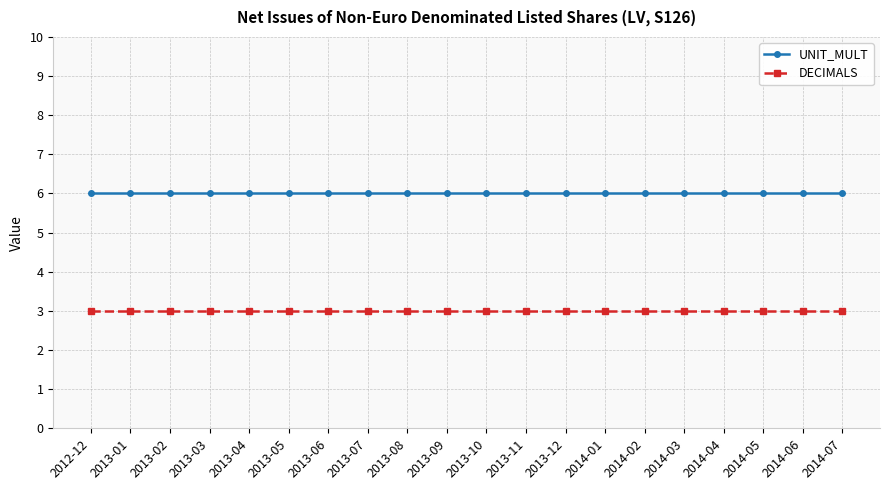

Reading right to left, transcribe all the data shown in this chart.

UNIT_MULT: 2014-07=6	2014-06=6	2014-05=6	2014-04=6	2014-03=6	2014-02=6	2014-01=6	2013-12=6	2013-11=6	2013-10=6	2013-09=6	2013-08=6	2013-07=6	2013-06=6	2013-05=6	2013-04=6	2013-03=6	2013-02=6	2013-01=6	2012-12=6
DECIMALS: 2014-07=3	2014-06=3	2014-05=3	2014-04=3	2014-03=3	2014-02=3	2014-01=3	2013-12=3	2013-11=3	2013-10=3	2013-09=3	2013-08=3	2013-07=3	2013-06=3	2013-05=3	2013-04=3	2013-03=3	2013-02=3	2013-01=3	2012-12=3